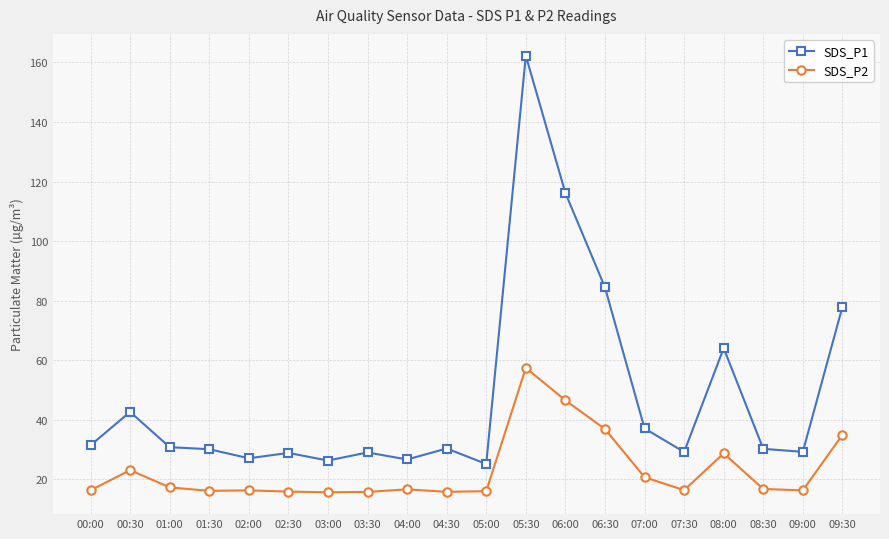

True or false: SDS_P2 and SDS_P1 intersect in this chart.

False